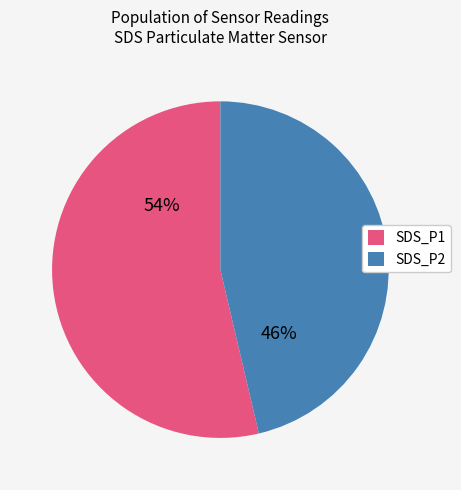

To the nearest percent, what percentage of the pie is SDS_P1?

54%